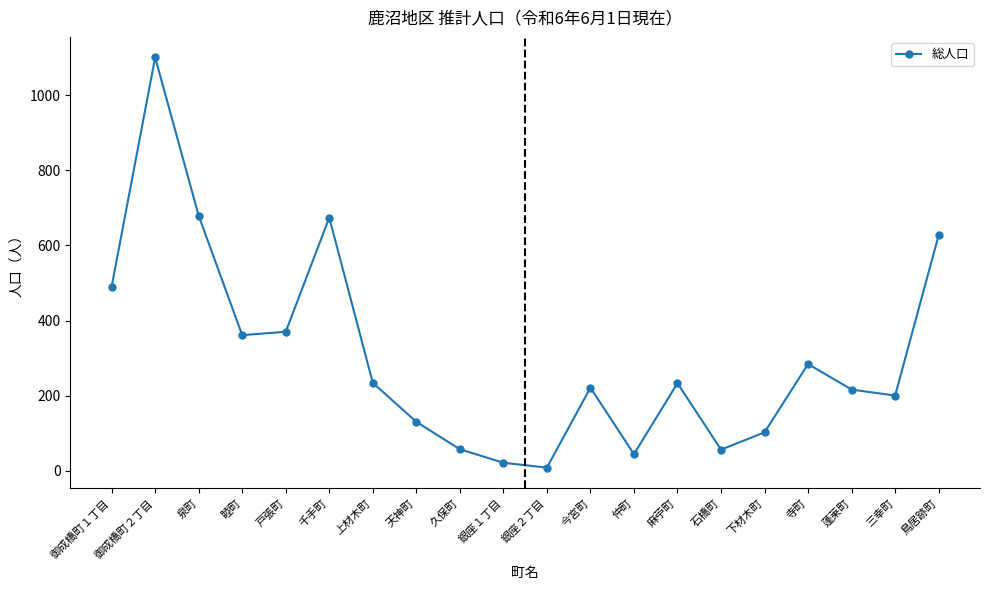

What is the ratio of the value at 麻苧町 to the value at 戸張町?

0.6